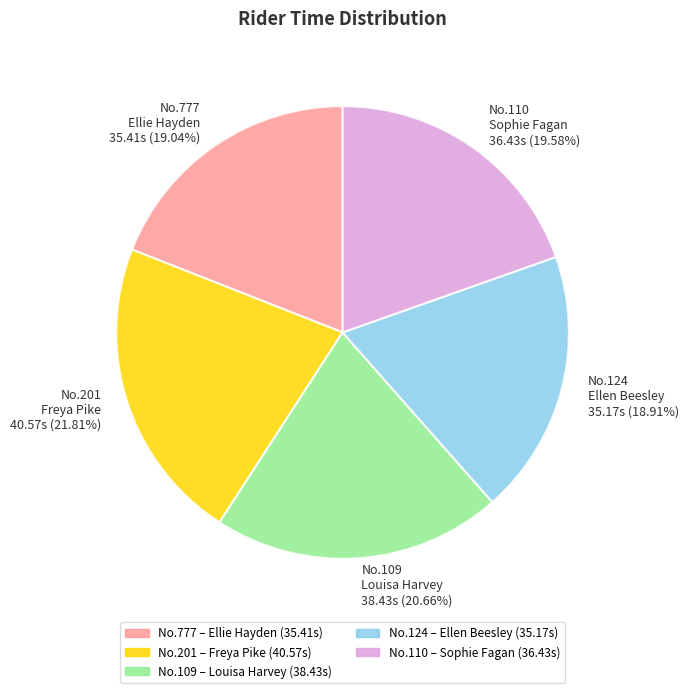

Which category has the biggest portion of the pie?

No.201 Freya Pike 40.57s (21.81%)